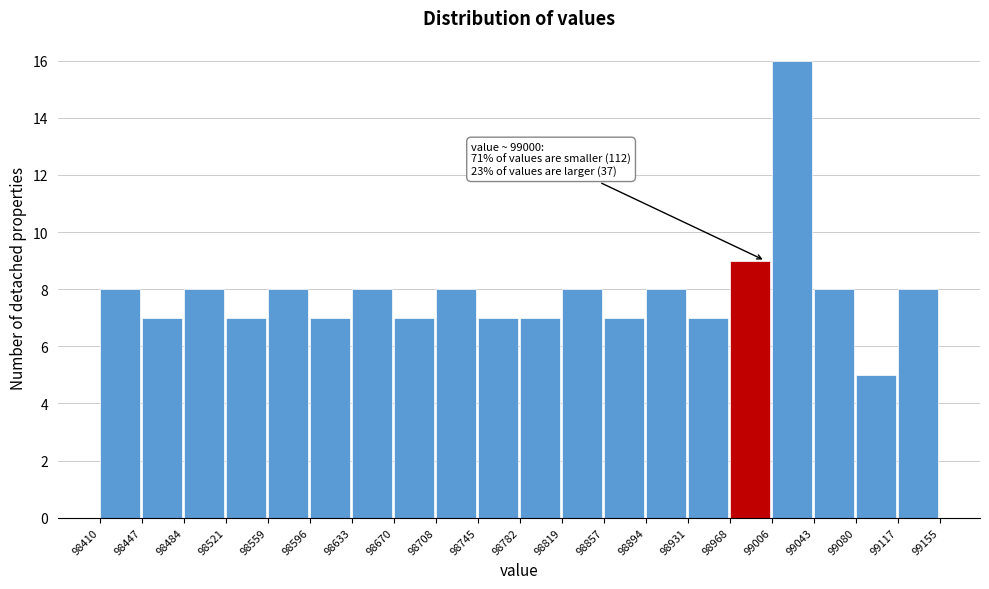

Over which range of the x-axis is the bar tallest?

99006 to 99043